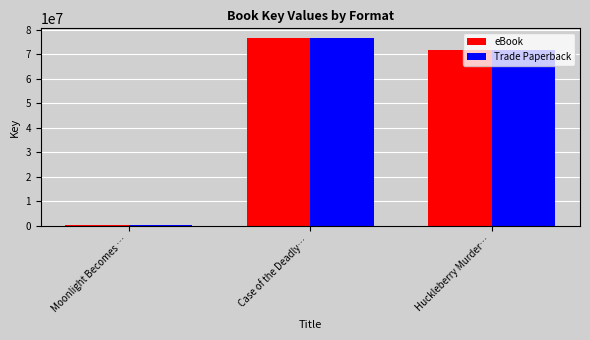

At which category is the sum across all series the highest?

Case of the Deadly…